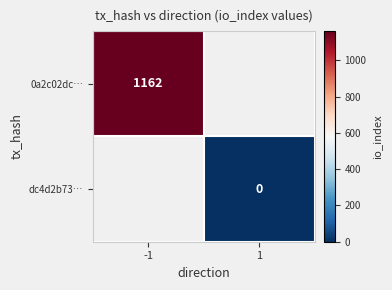

At which category does the chart reach its peak across all series?

-1